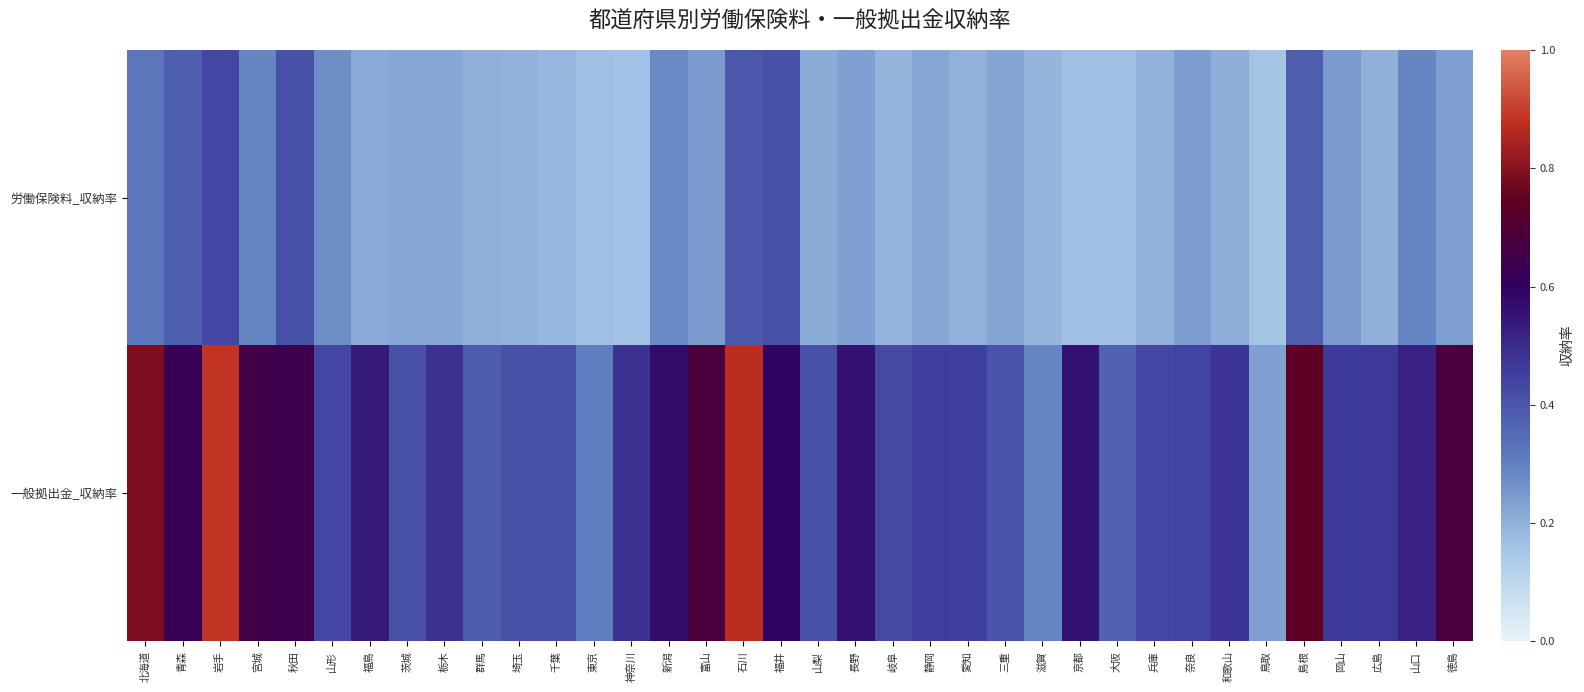

Between 埼玉 and 茨城, which is larger?

茨城